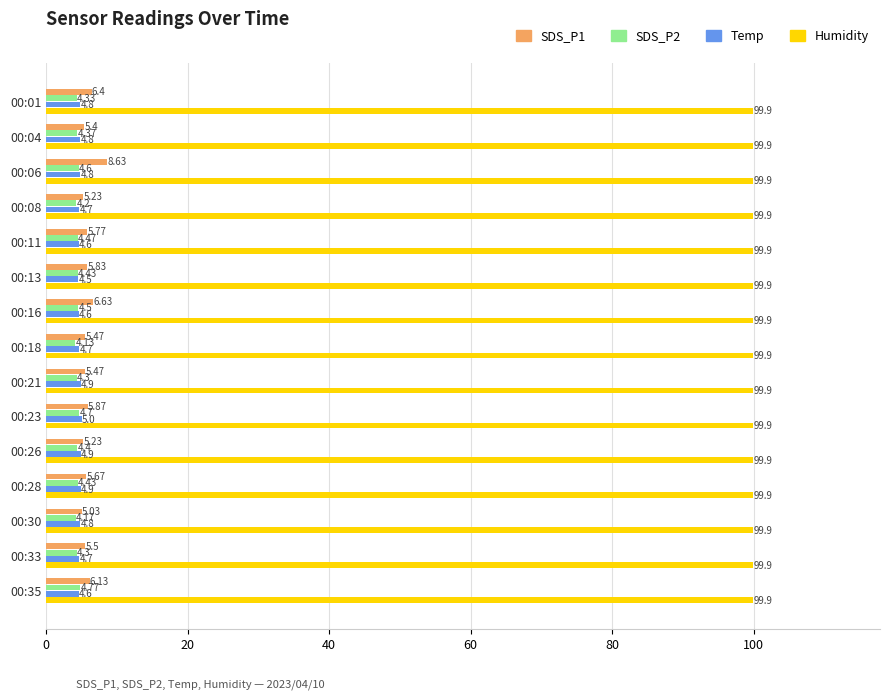

What is the sum of all SDS_P2 values?

66.1